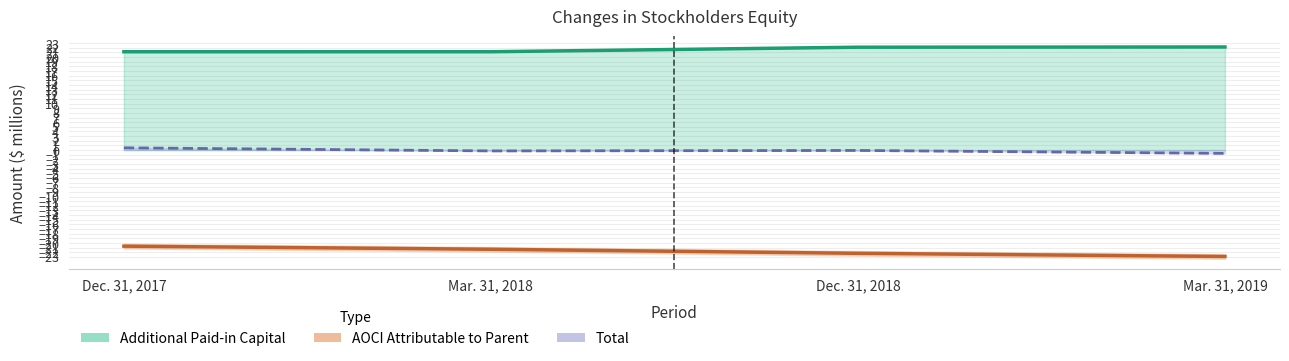

True or false: Total and AOCI Attributable to Parent cross at least once.

False